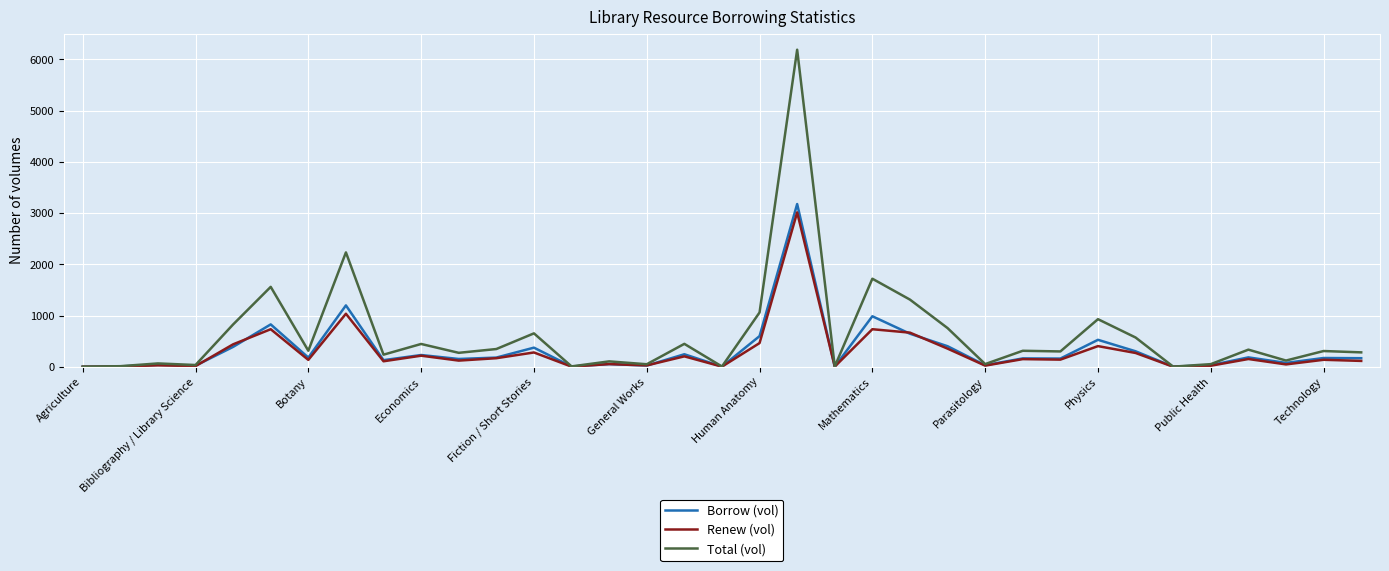

What is the difference between the maximum and minimum values in the Total (vol) series?

6190